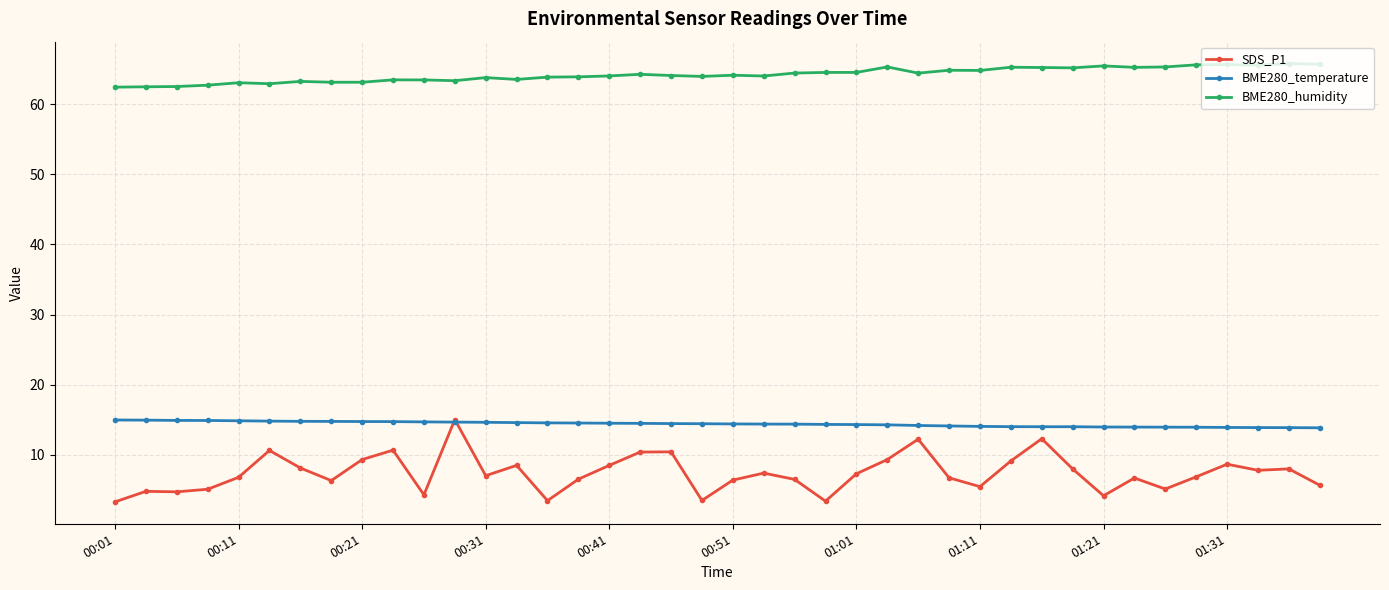

What is the maximum value shown in the chart?

65.8